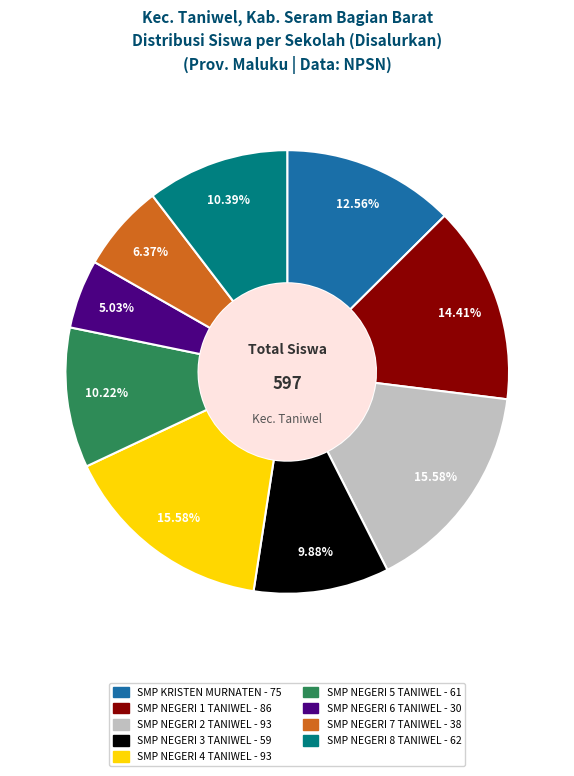

To the nearest percent, what is the difference between the largest and smallest slice percentages?

11%